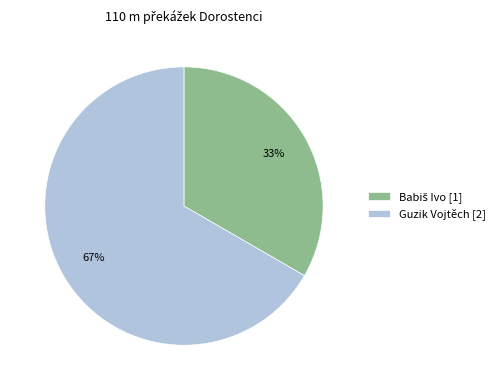

To the nearest percent, what percentage of the pie is Guzik Vojtěch [2]?

67%